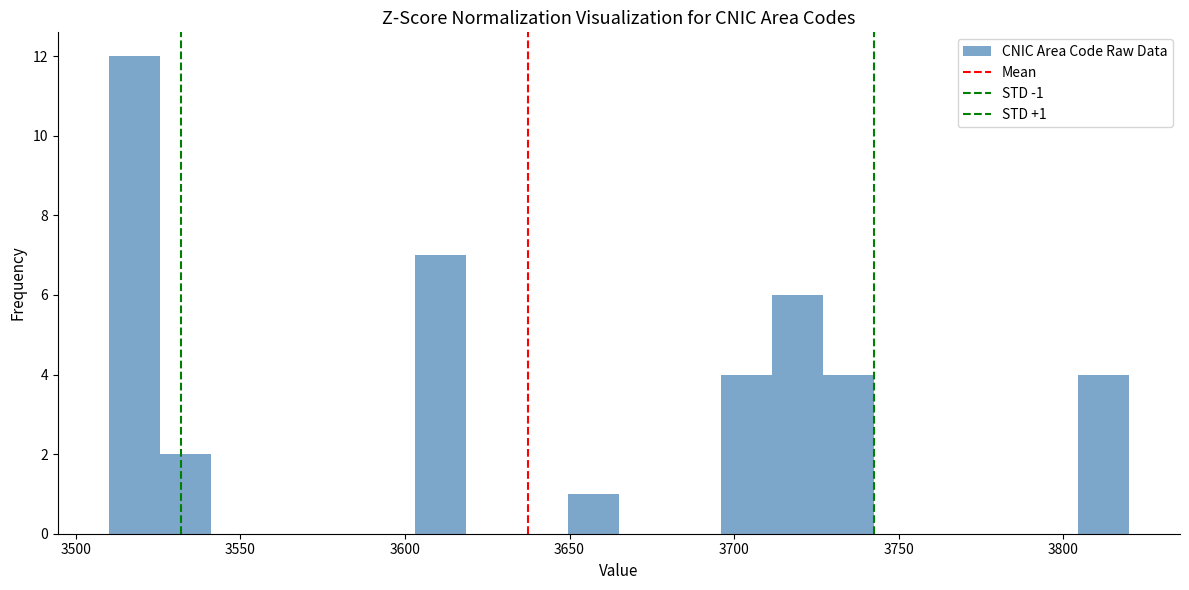

Read against the x-axis, roughly where is the centre of the tallest bar?

3520